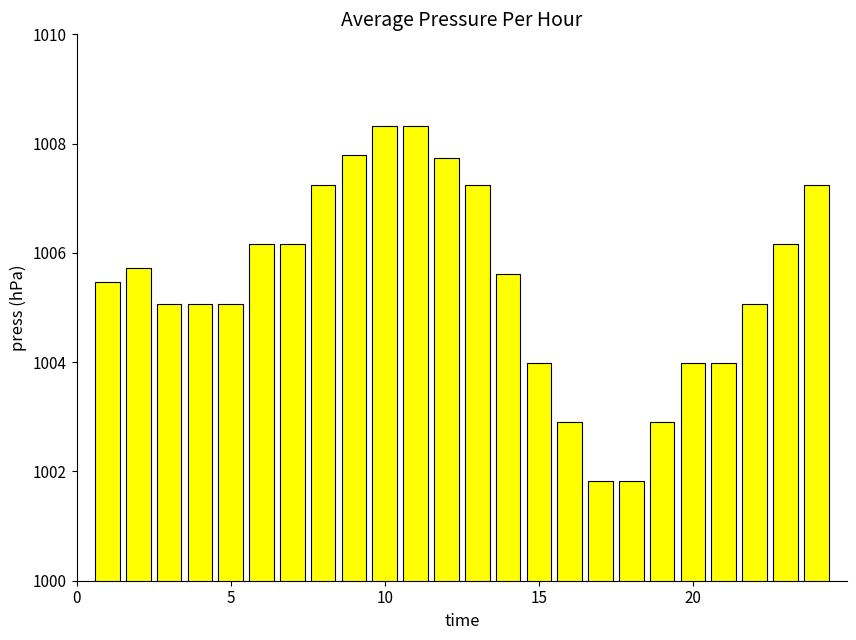

What is the difference between the second highest and second lowest values?

6.5